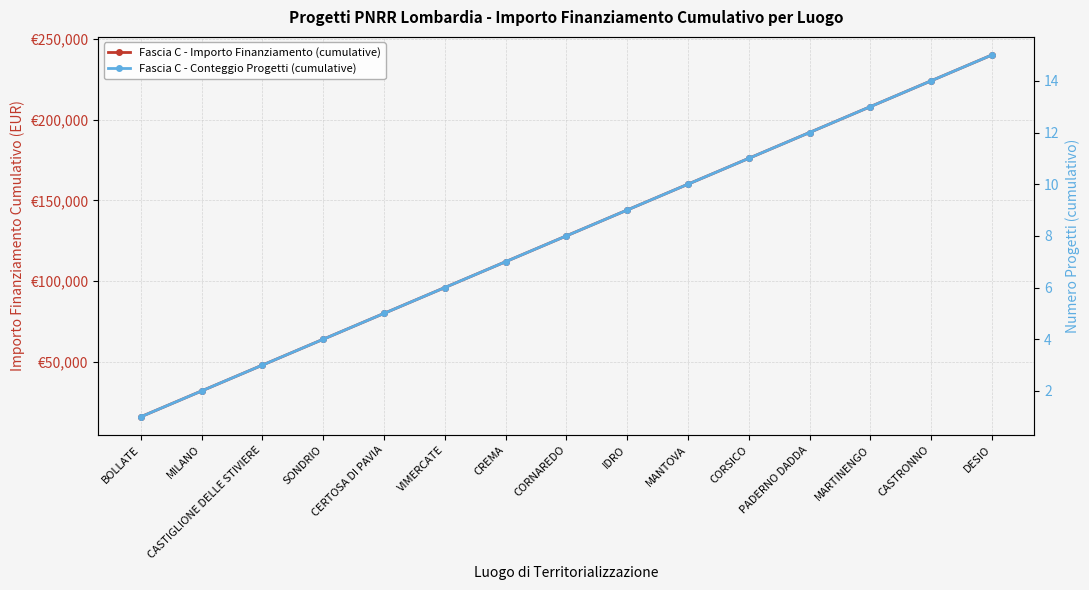

Where is Fascia C - Importo Finanziamento (cumulative) nearest to the value 128000?

CORNAREDO